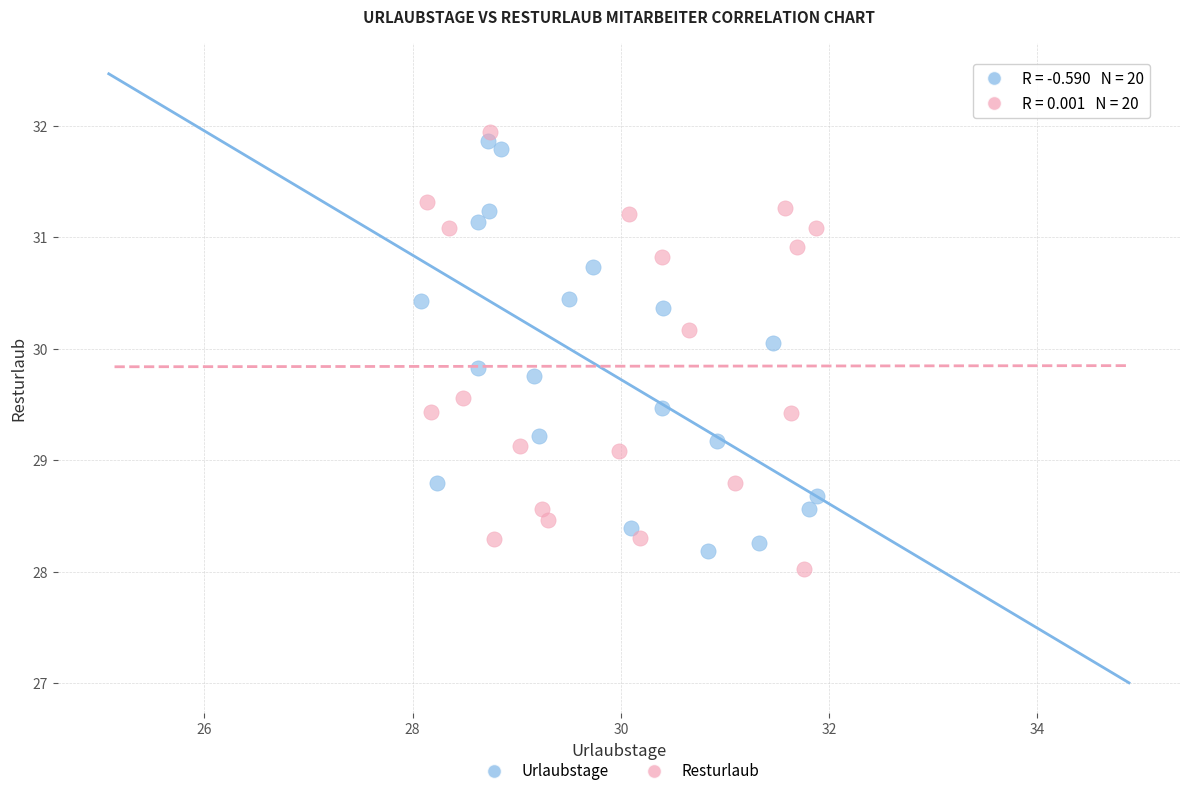

Which series reaches the minimum Y coordinate?

Resturlaub